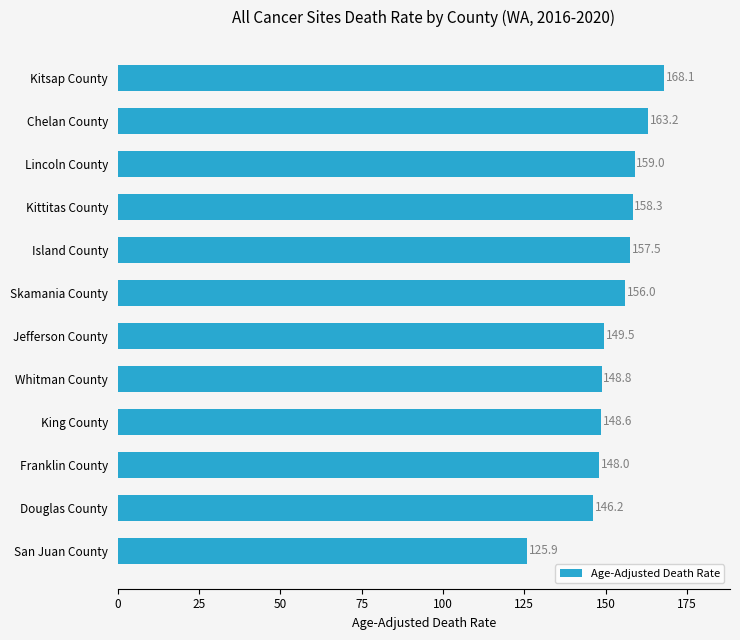

Rank the categories by value from highest to lowest.

Kitsap County, Chelan County, Lincoln County, Kittitas County, Island County, Skamania County, Jefferson County, Whitman County, King County, Franklin County, Douglas County, San Juan County